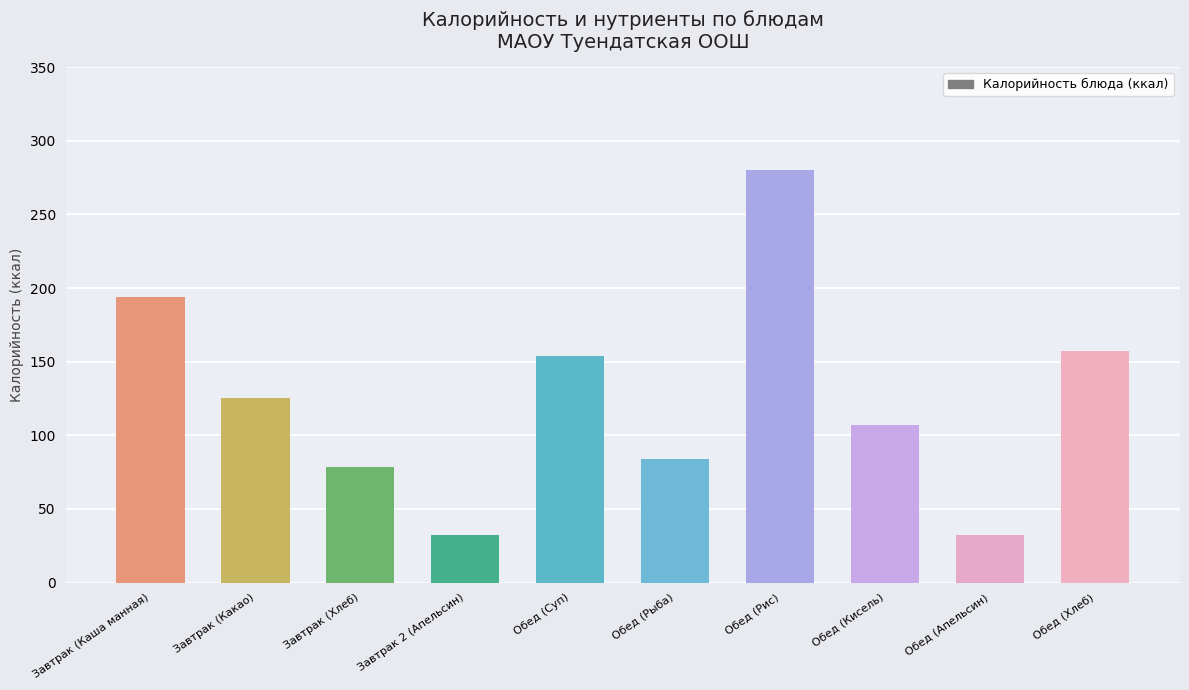

Reading left to right, transcribe all the data shown in this chart.

Завтрак (Каша манная)=194.0	Завтрак (Какао)=125.0	Завтрак (Хлеб)=78.6	Завтрак 2 (Апельсин)=32.0	Обед (Суп)=154.0	Обед (Рыба)=84.0	Обед (Рис)=280.0	Обед (Кисель)=107.0	Обед (Апельсин)=32.0	Обед (Хлеб)=157.2